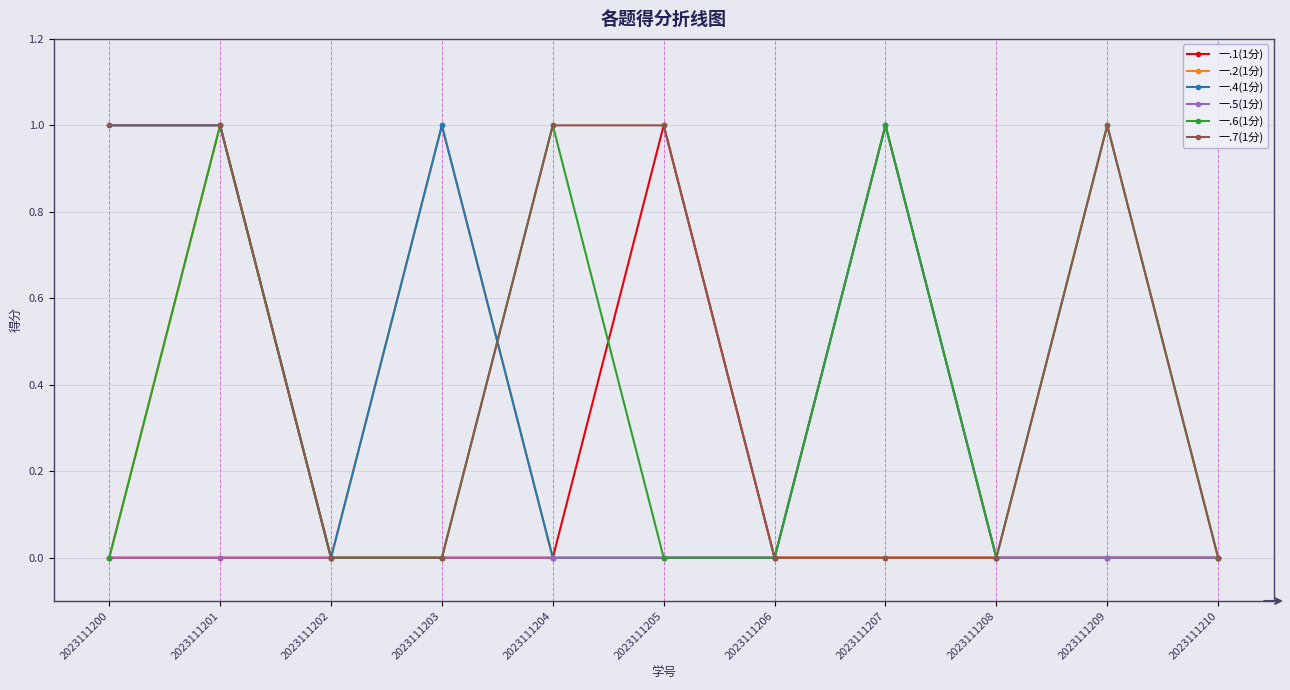

Is it true that 一.1(1分) equals 1 at 2023111202?

False